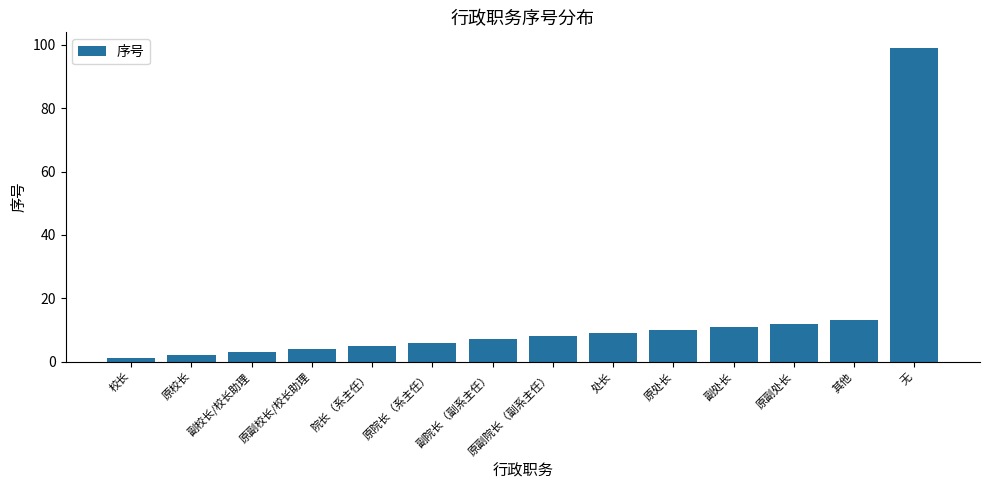

Which category has the highest value across all series?

无